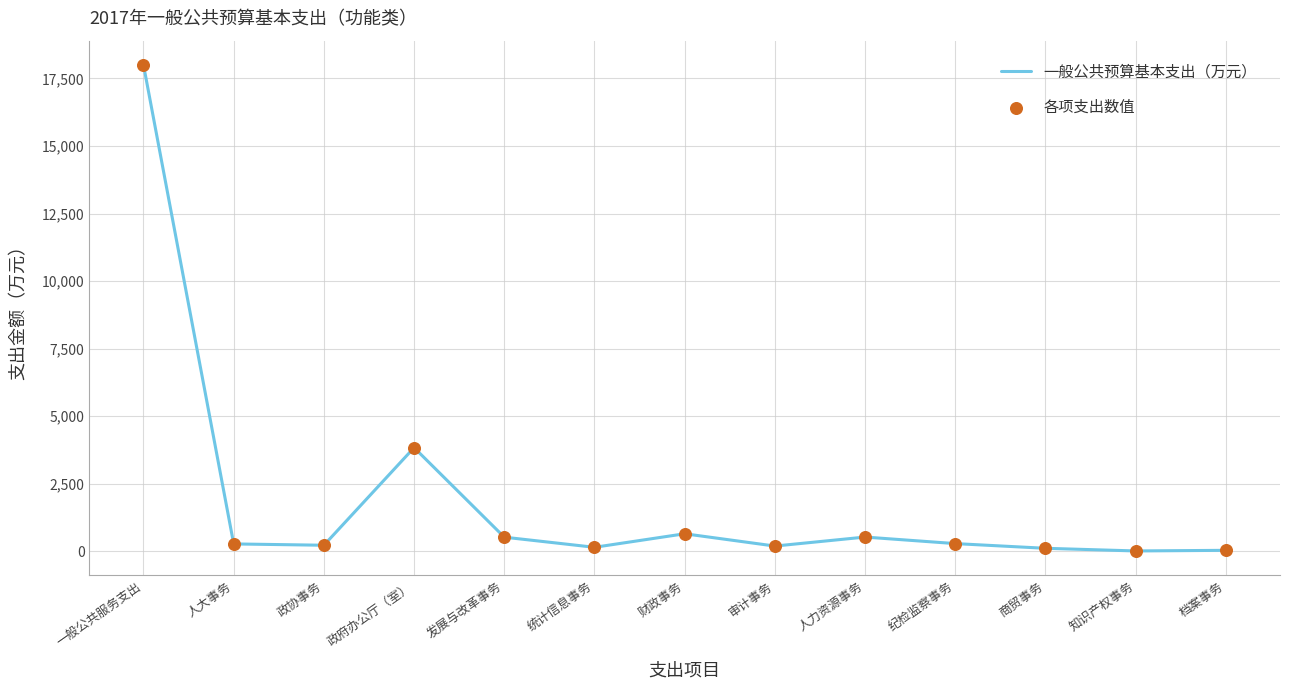

At which category does the chart reach its peak across all series?

一般公共服务支出